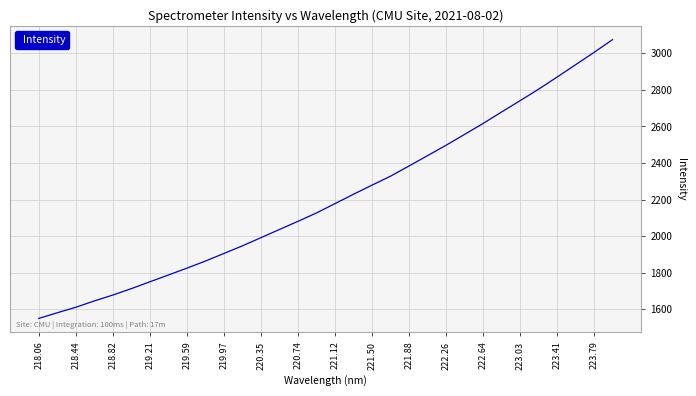

What is the difference between the second highest and second lowest values?

1424.2